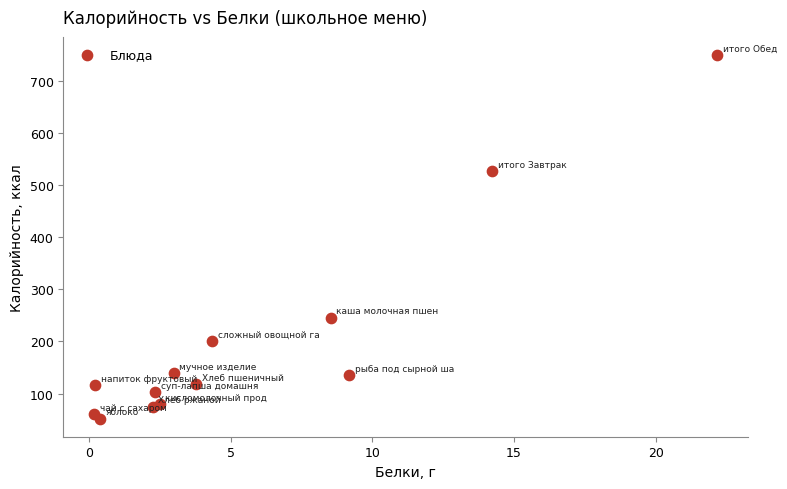

What is the range of Y values (max minus min)?

698